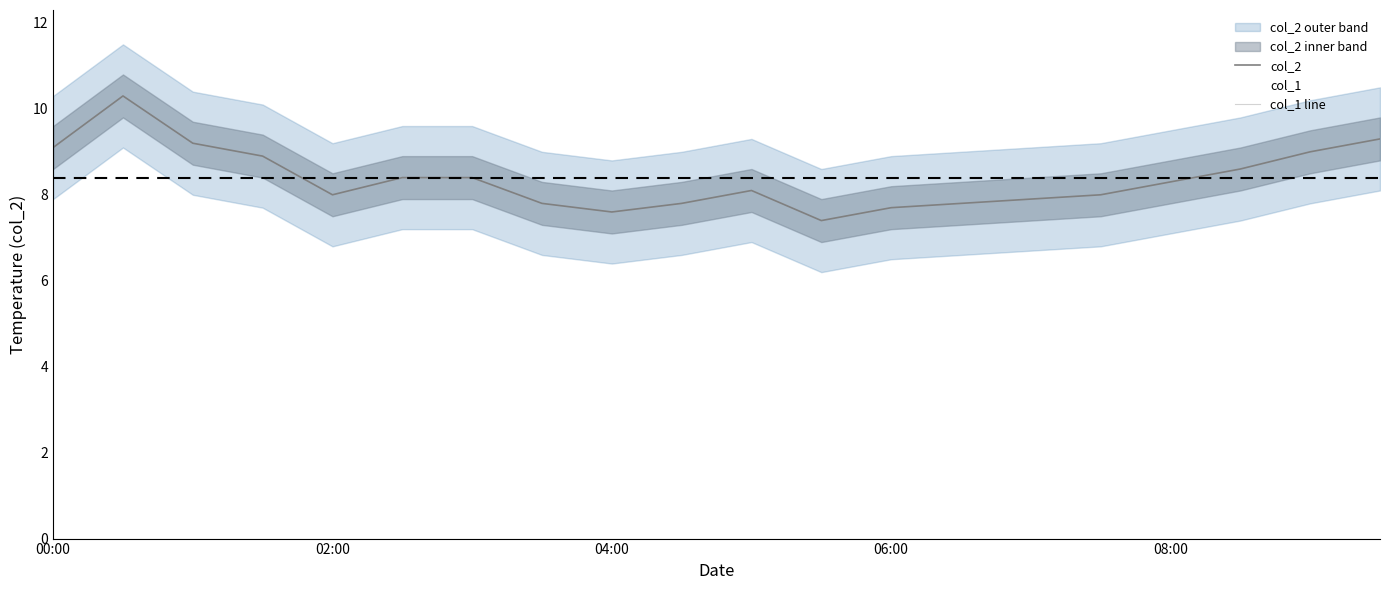

In col_2, how many points are lower than both neighbors (excluding endpoints)?

3